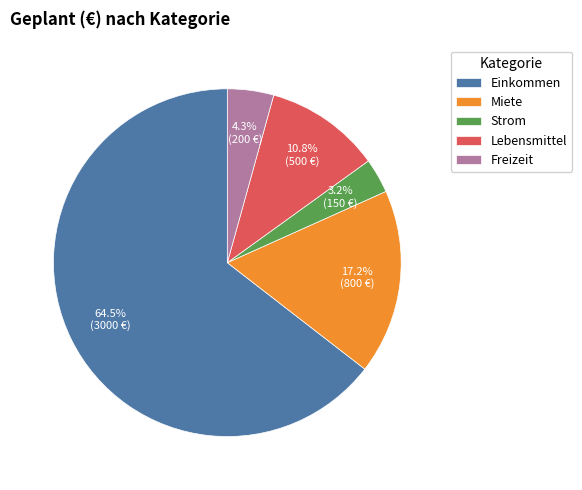

How many segments does this pie chart have?

5